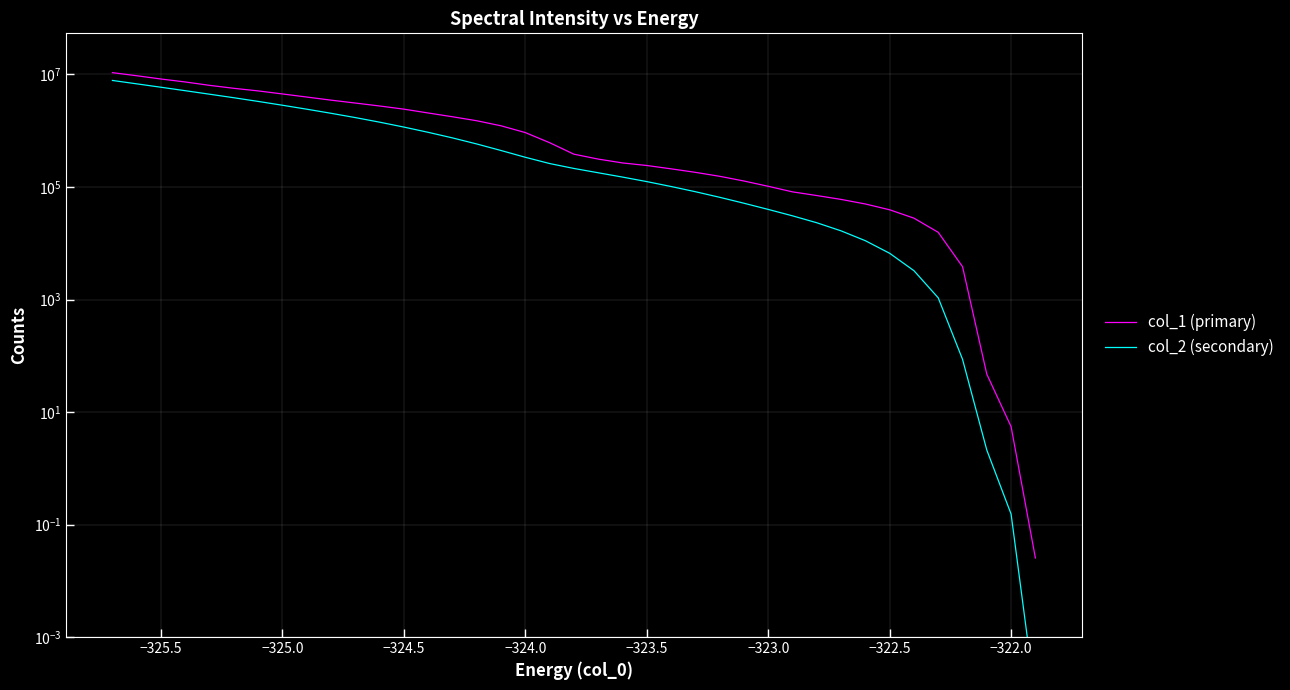

How many data points does each series have?

40